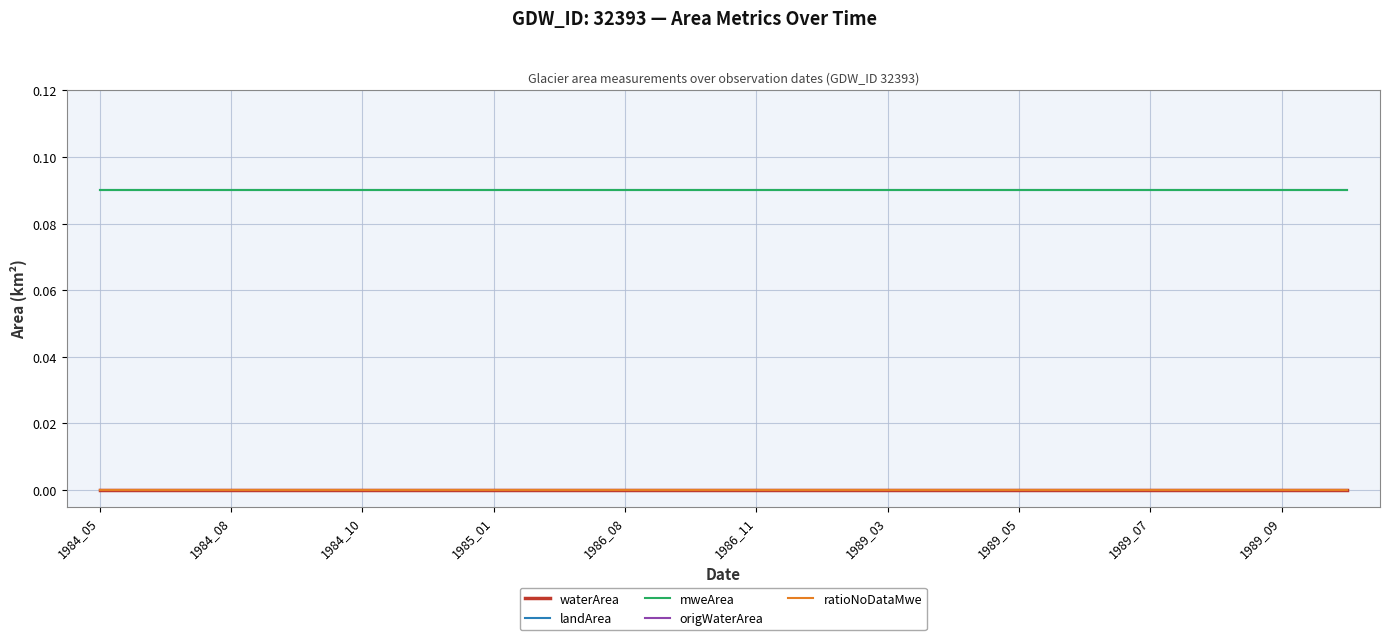

Does the chart have visible grid lines?

Yes